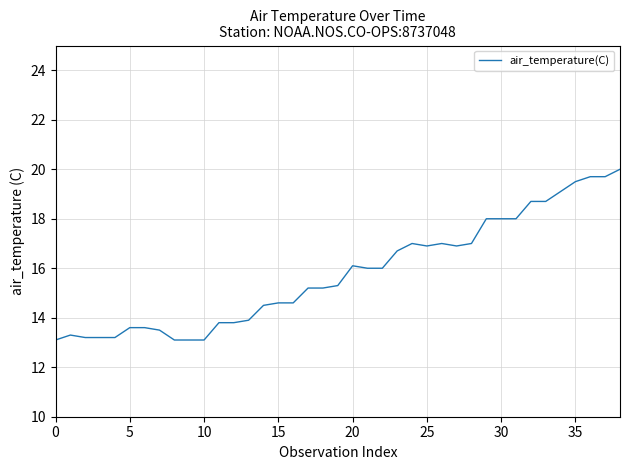

What is the maximum value shown in the chart?

20.0